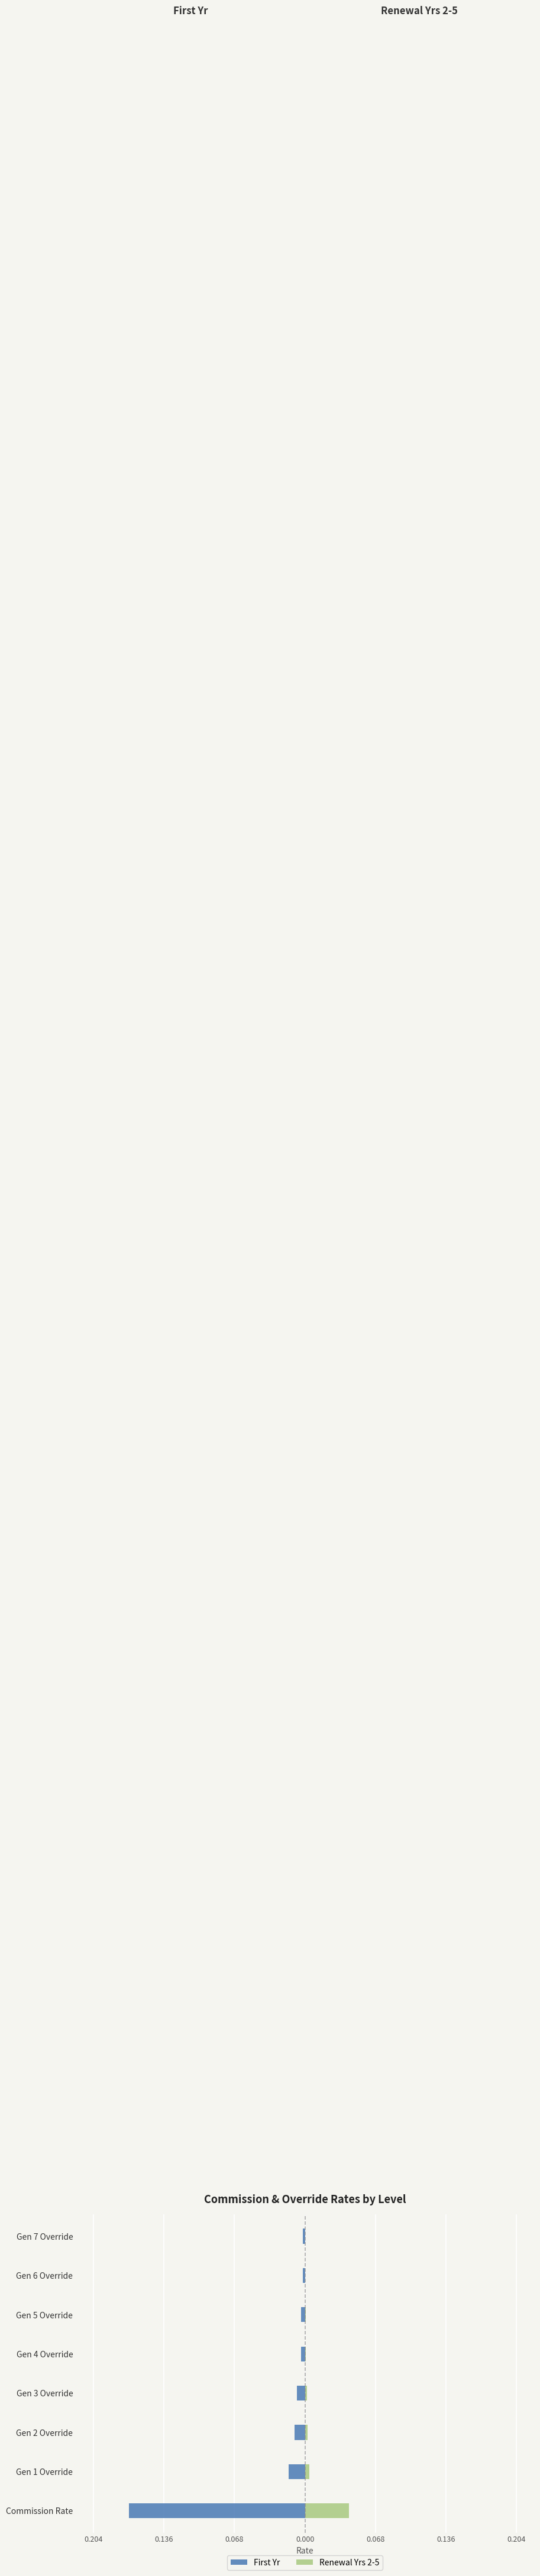

Rank the series at Gen 2 Override from lowest to highest value.

First Yr, Renewal Yrs 2-5